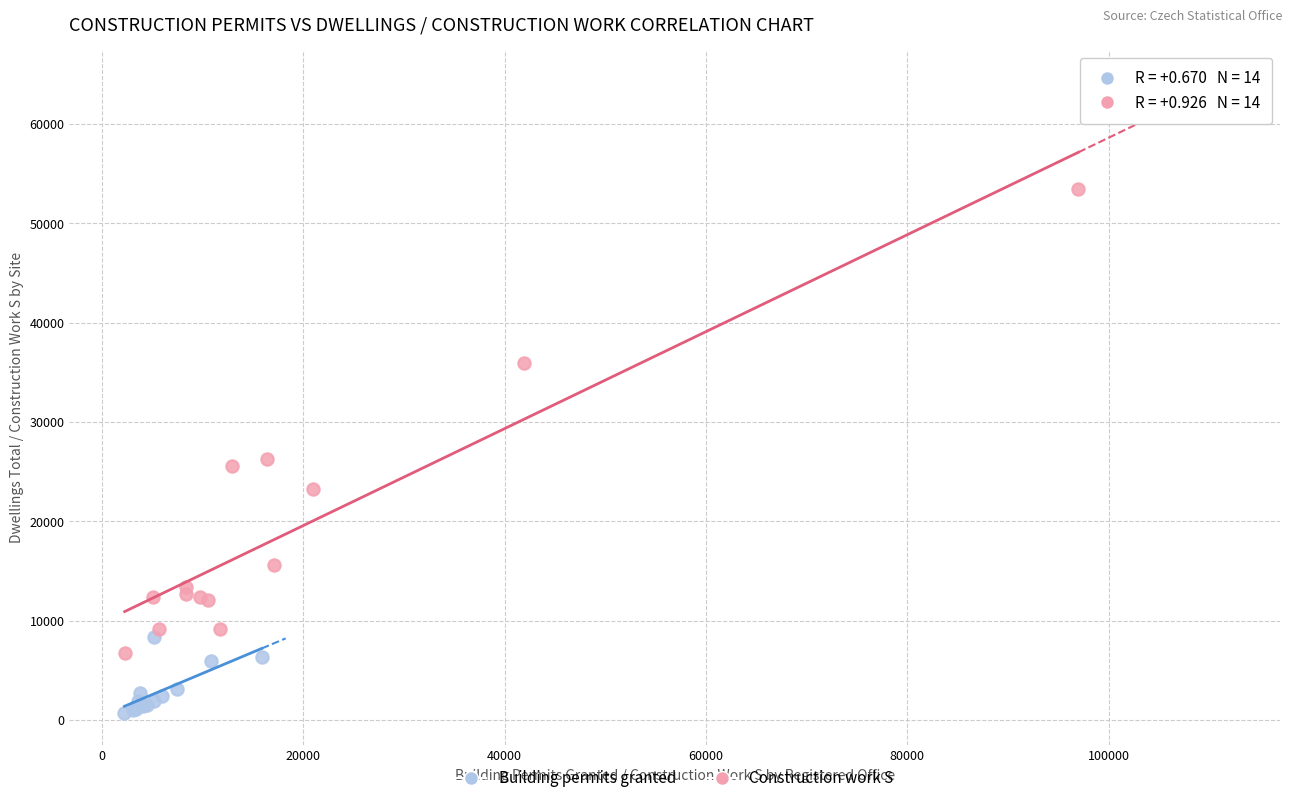

Which series has the largest Y range (max minus min)?

Construction work S